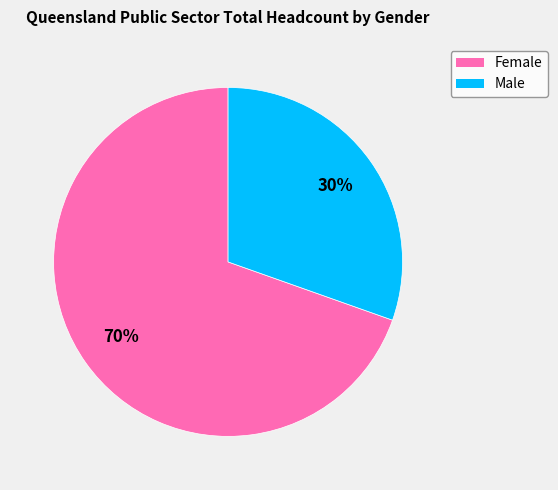

Which category accounts for the majority?

Female